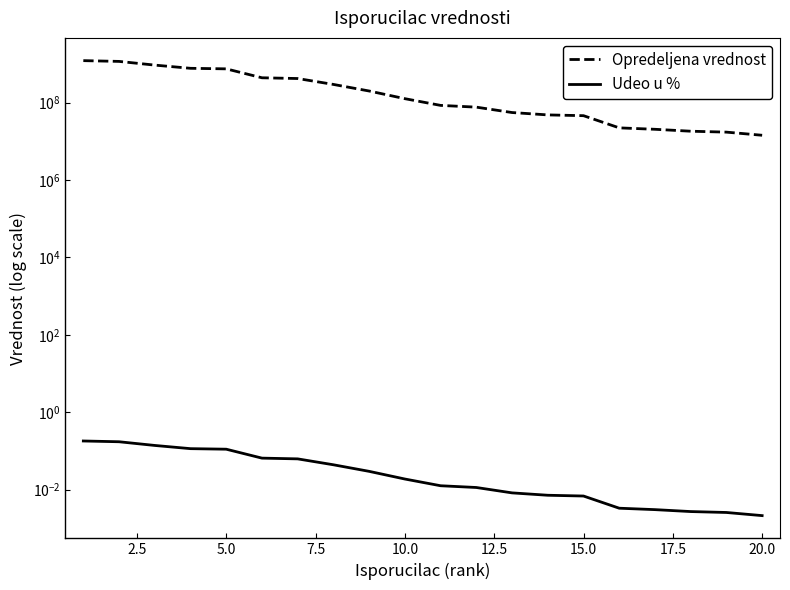

Between 15.0 and 14, which series saw the biggest shift?

Opredeljena vrednost